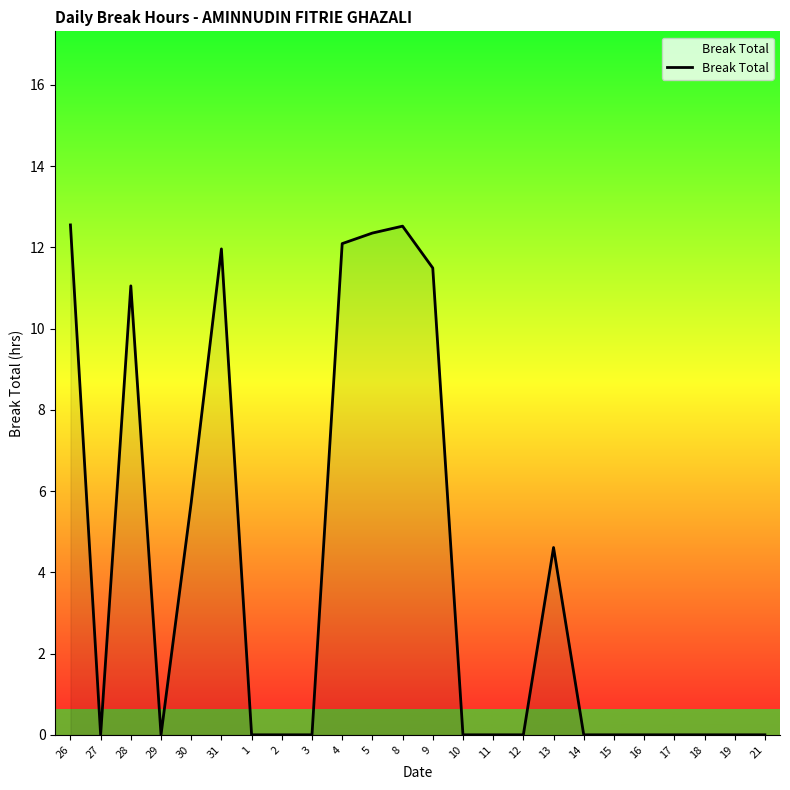

What is the approximate value at 4?

12.1